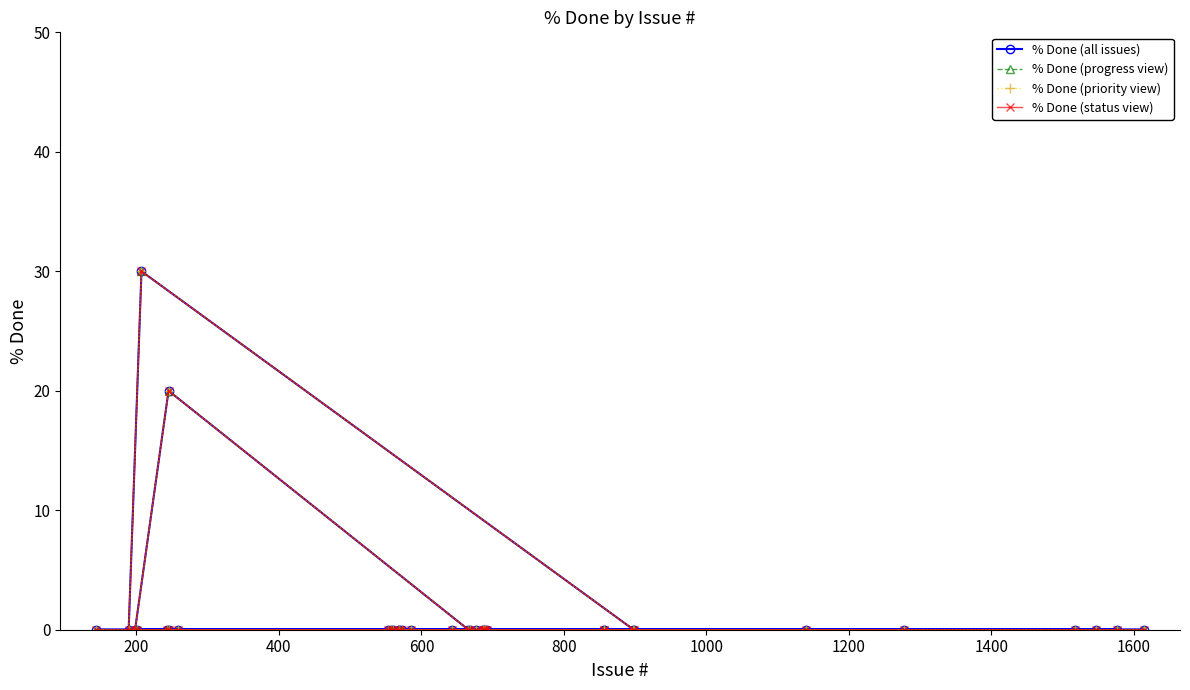

Which series has the widest spread of values?

% Done (all issues)